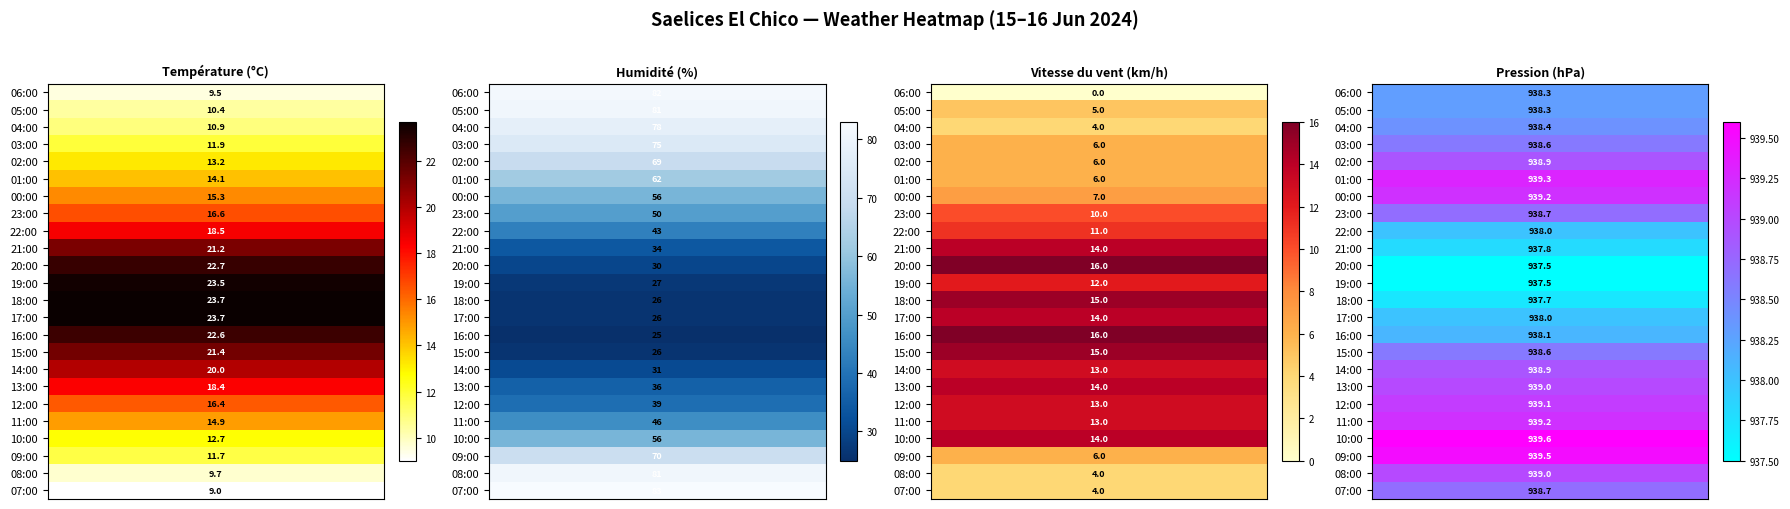

The value of Température (°C) at 23:00 is 21.7. True or false?

False